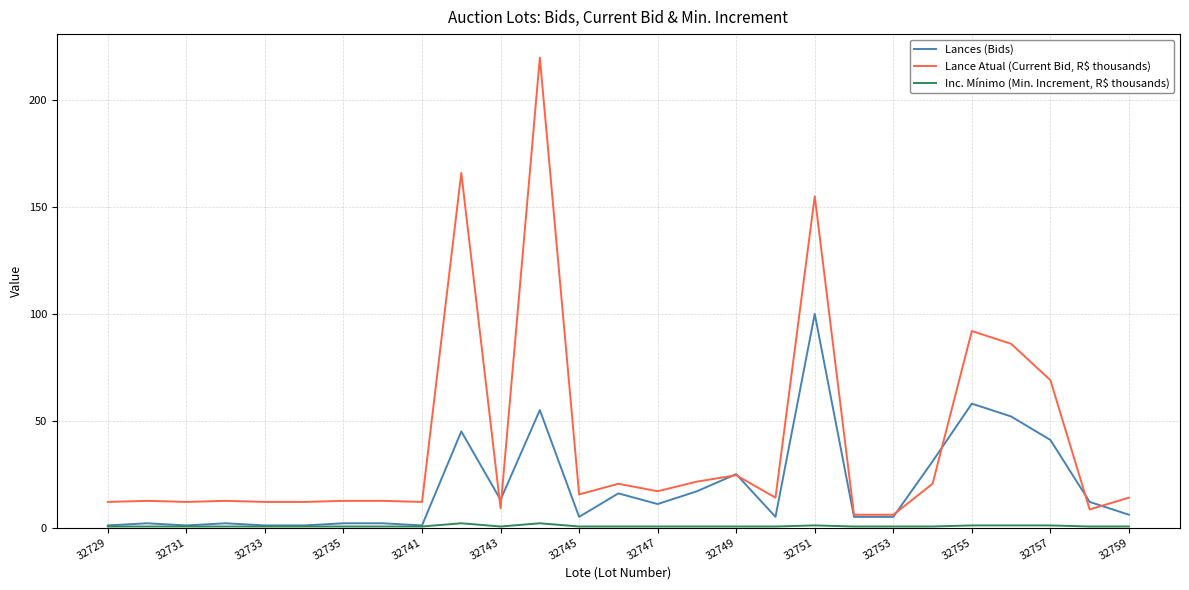

Which series has the widest spread of values?

Lance Atual (Current Bid, R$ thousands)